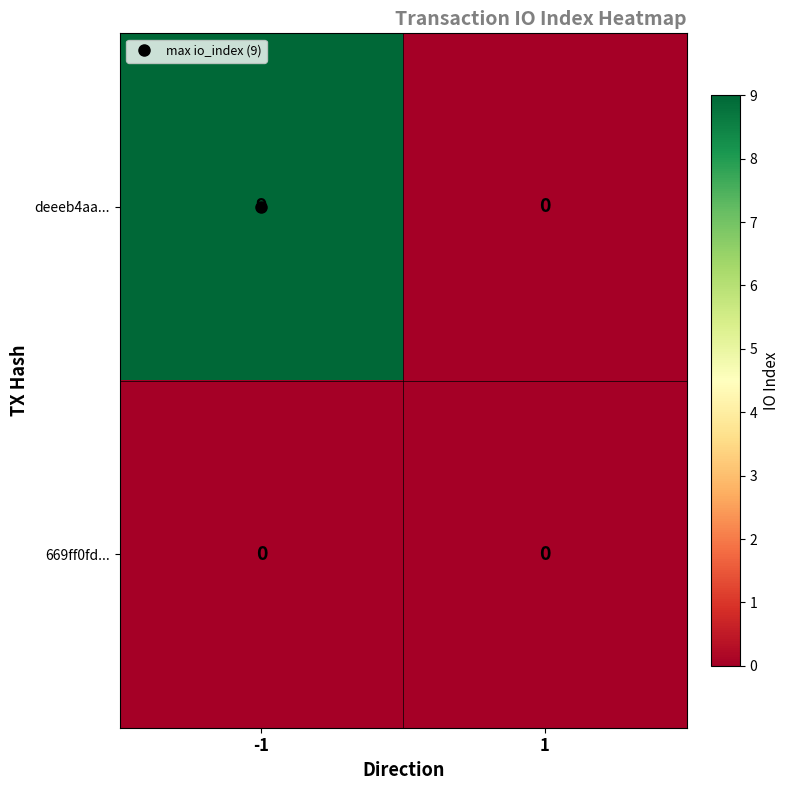

Rank the series by their maximum value, from lowest to highest.

669ff0fd..., deeeb4aa...